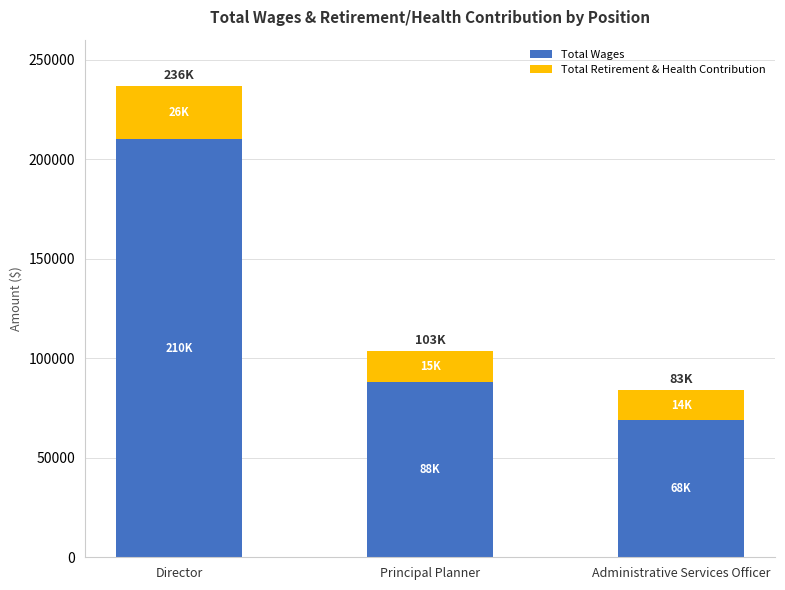

At which category is the sum across all series the highest?

Director